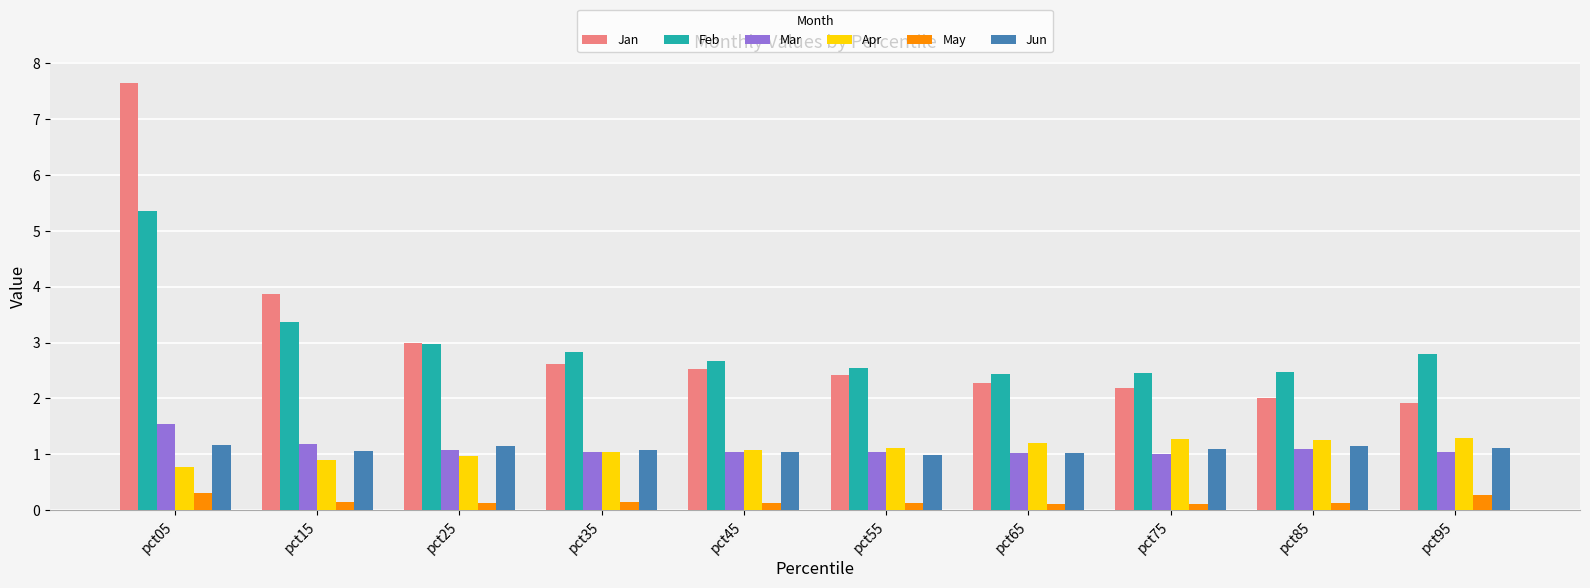

What is the average value of the Jan series?

3.0